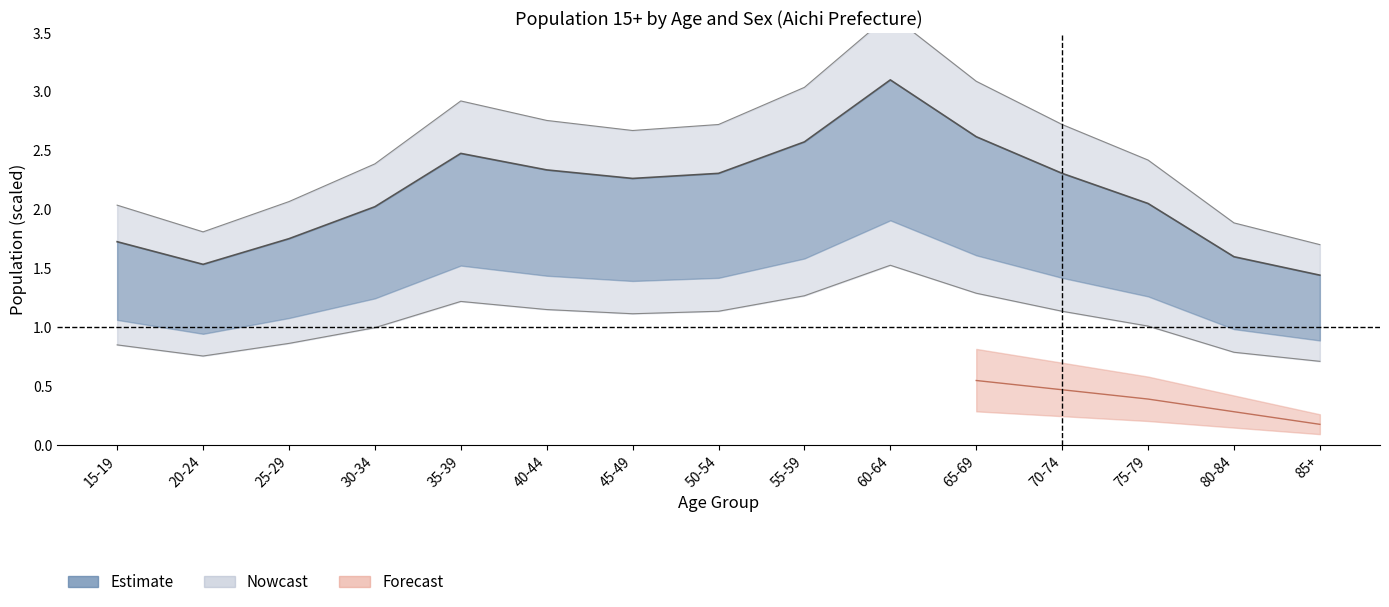

At which label is Both closest to 2?

30-34